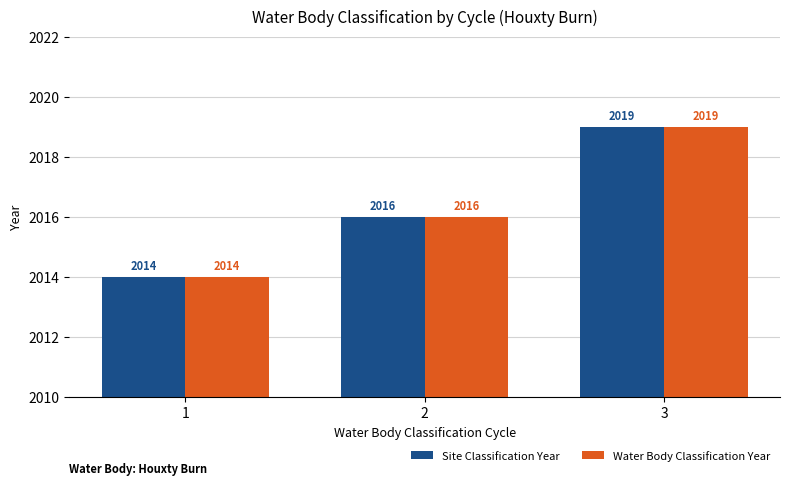

How many bars are there in each group?

2